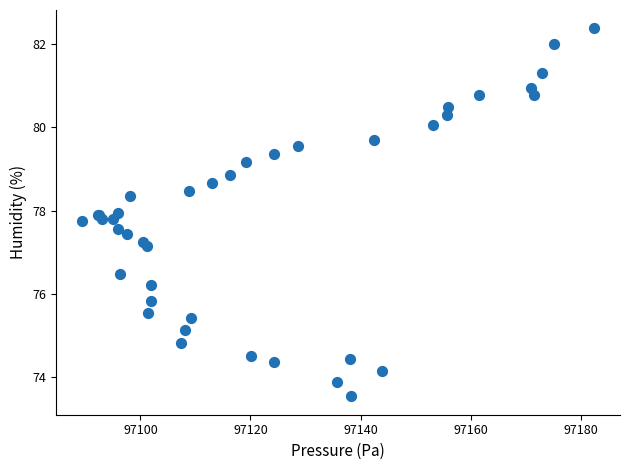

What Y value in the scatter plot is closest to 77?

77.1